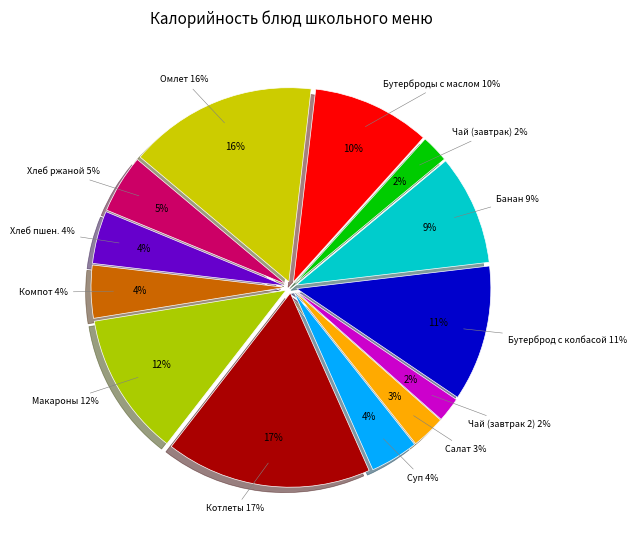

Rank the categories by value from lowest to highest.

Чай с сахаром (завтрак 2), Чай с сахаром (завтрак), Салат Школьные годы, Суп из овощей, Хлеб пшеничный, Компот из груши, Хлеб ржаной, Банан, Бутерброды с маслом, Бутерброд с колбасой, Макаронные изделия отварные, Омлет натуральный, Котлеты рубленные из птицы